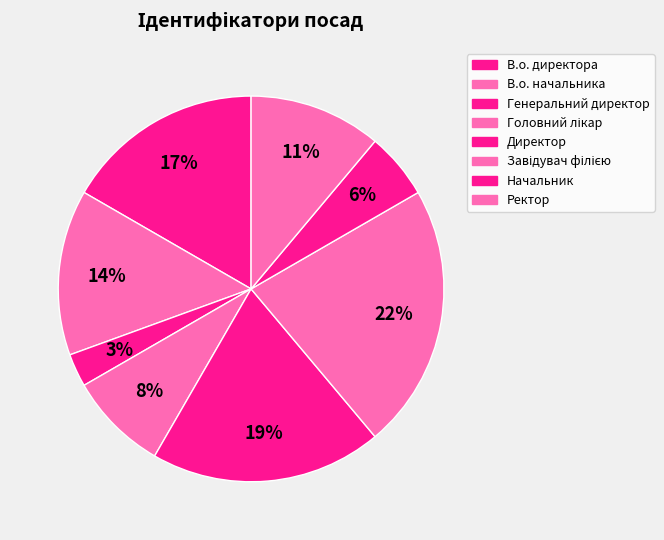

Between Ректор and В.о. директора, which is larger?

В.о. директора